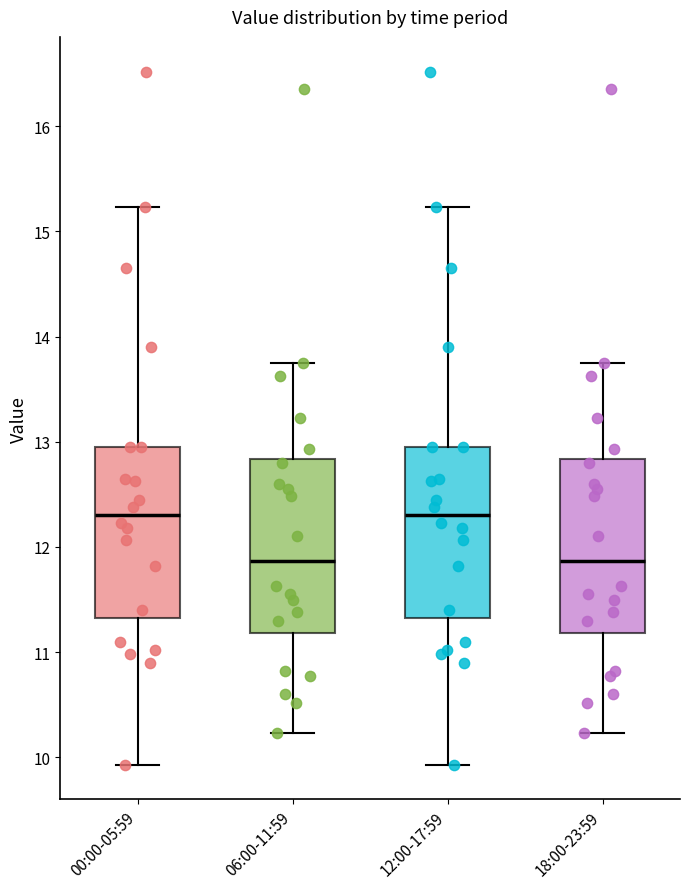

Where is the lower edge of the box for 00:00-05:59 on the y-axis? The values are not printed on the chart, so give them approximately, as read against the axis.

11.3